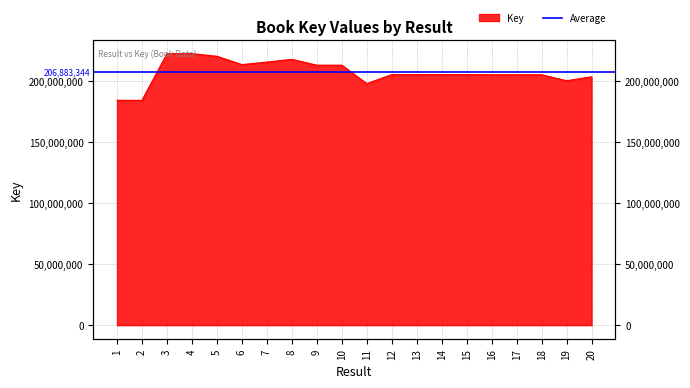

At which category does the chart reach its minimum across all series?

2